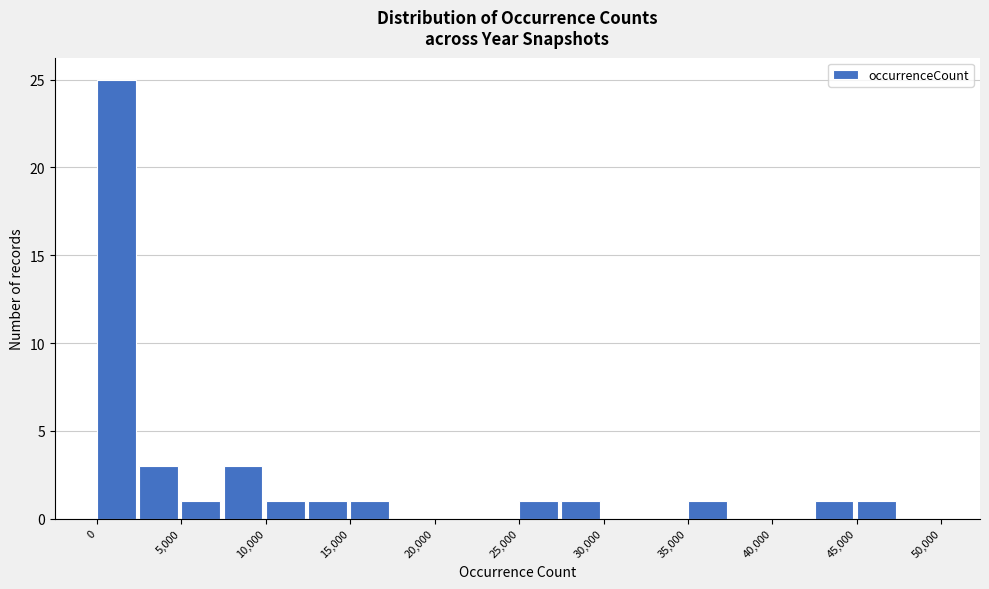

What is the height of the bar covering 35000 to 37500 on the x-axis? The values are not printed on the chart, so give them approximately, as read against the axis.

1